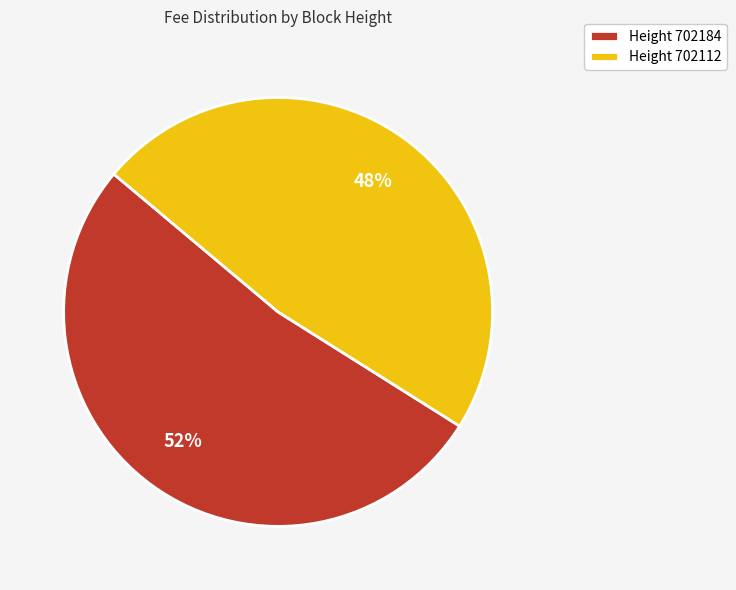

To the nearest percent, what is the difference between the largest and smallest slice percentages?

4%